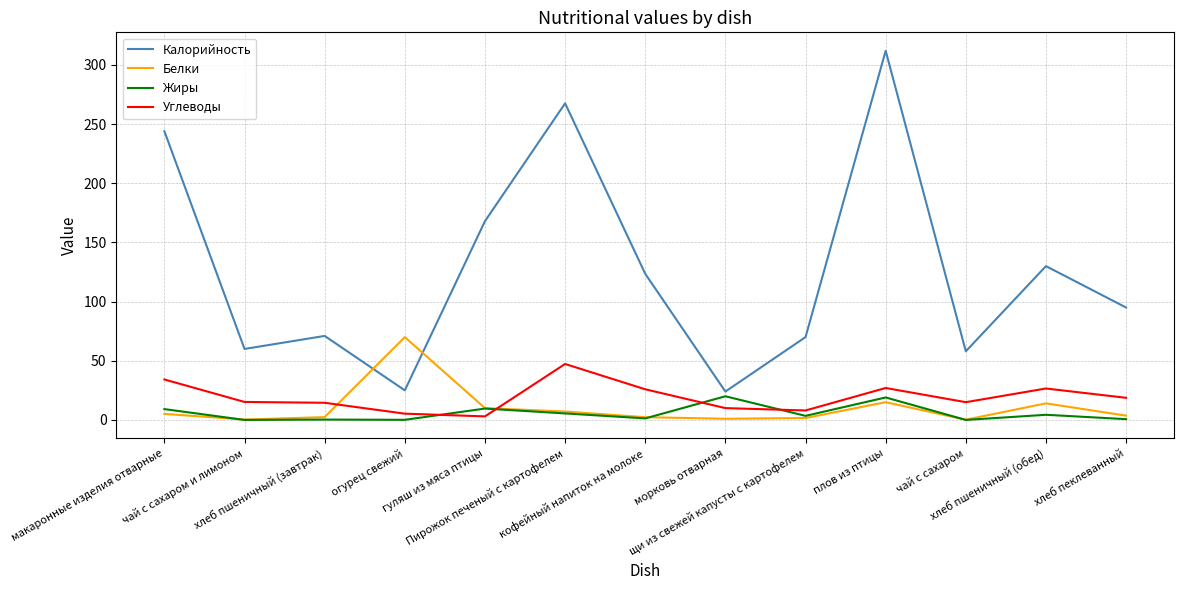

True or false: Белки and Углеводы intersect in this chart.

True